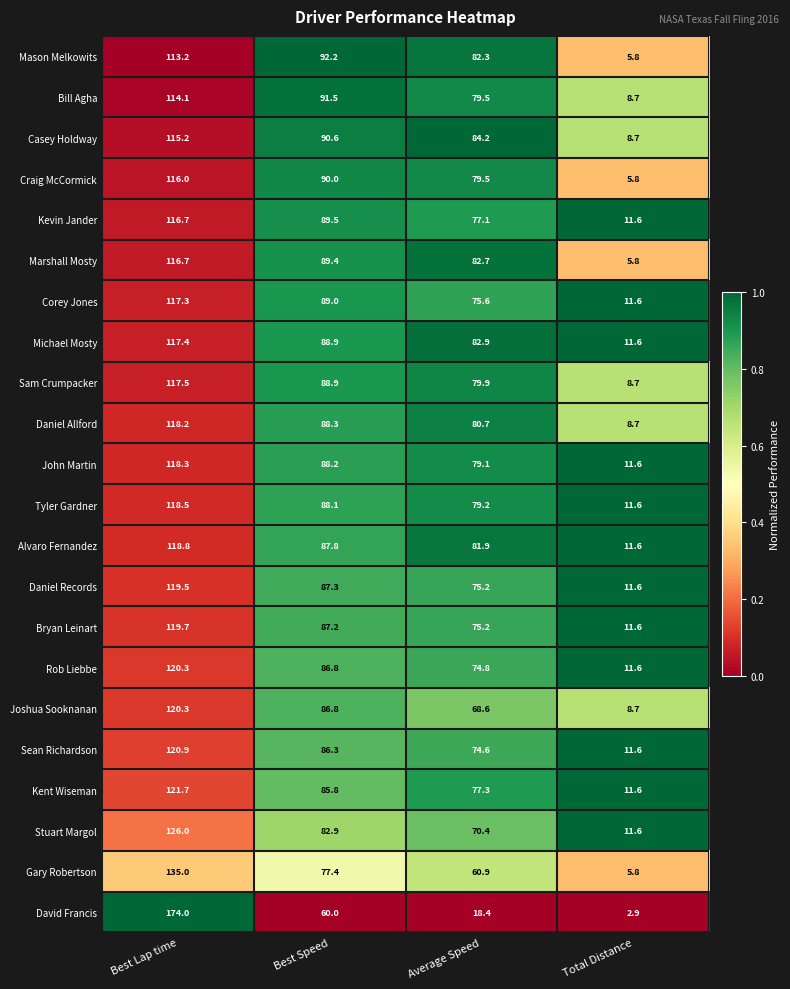

List the labels in order of Daniel Records value, largest first.

Best Lap time, Best Speed, Average Speed, Total Distance